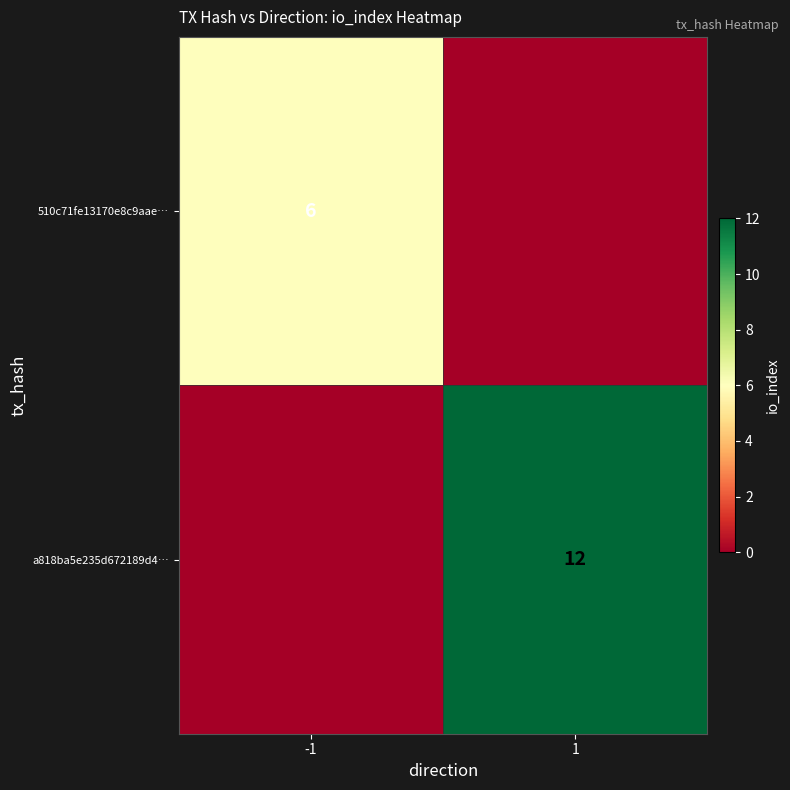

What is the spread (max minus min) of values at -1?

6